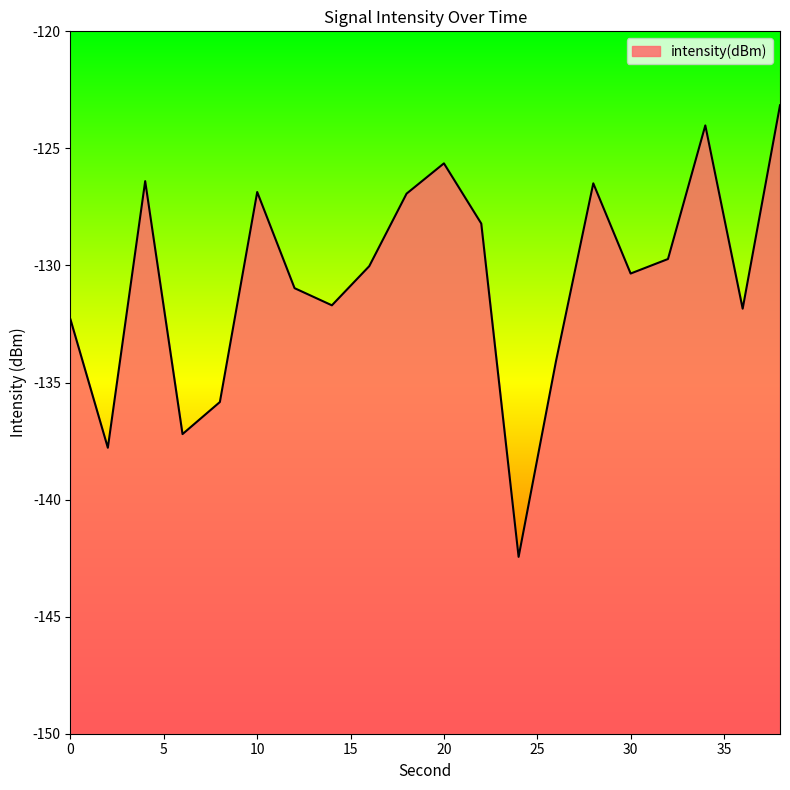

At which category does the data reach its first local peak?

4